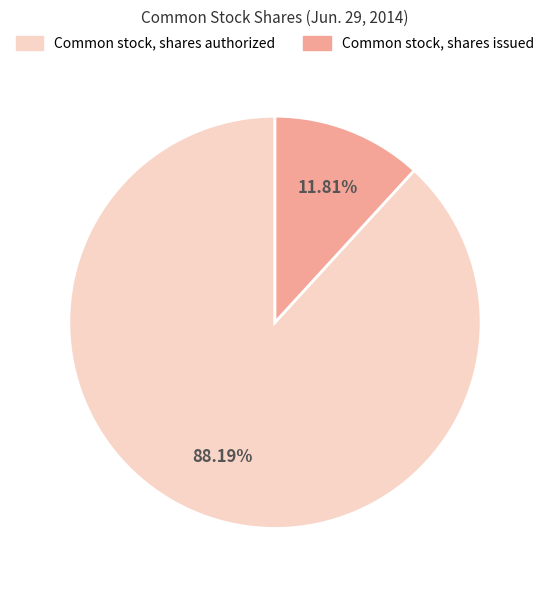

How many segments does this pie chart have?

2